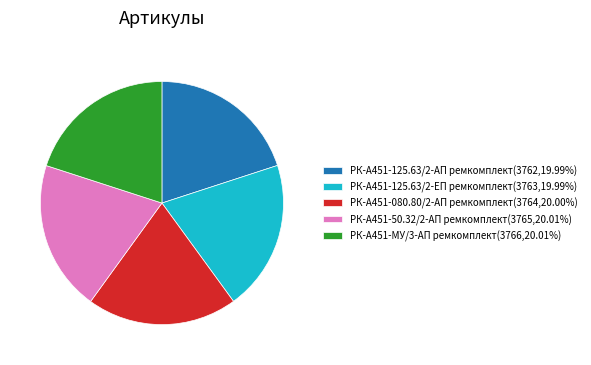

Is there a majority slice in this chart?

No